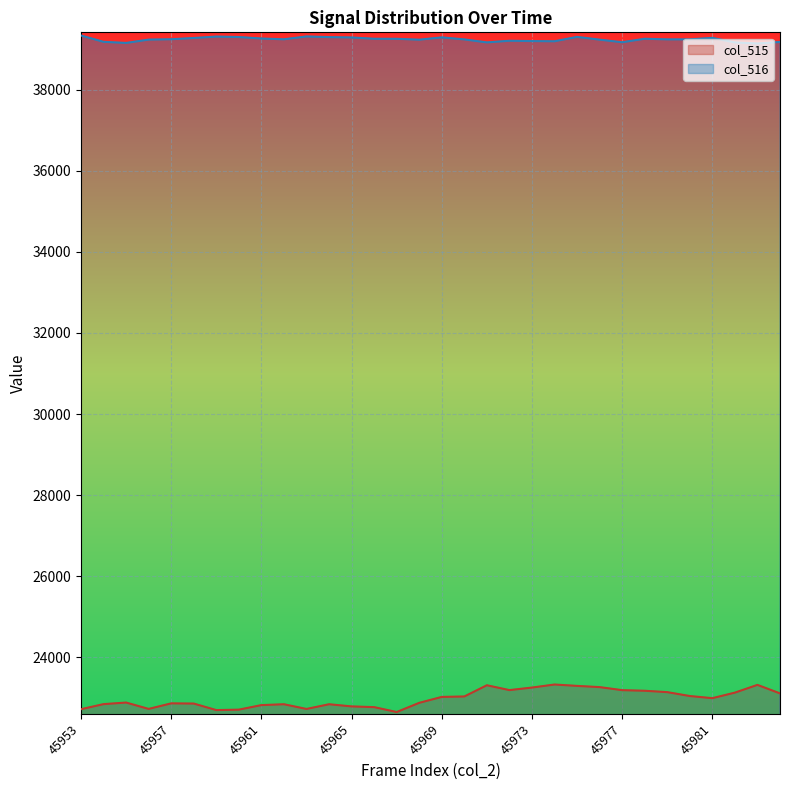

Is it true that col_516 equals 39260 at 45967?

True